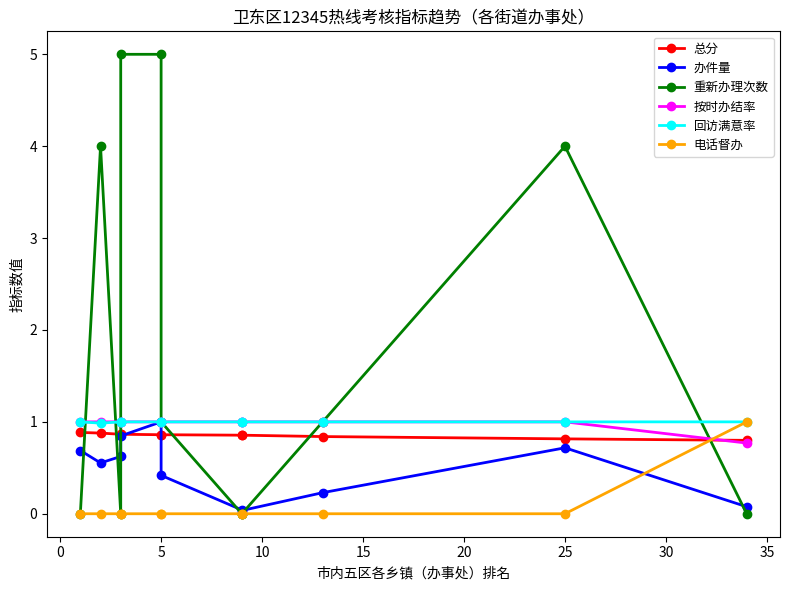

Which has a higher value, 15 or 25?

15